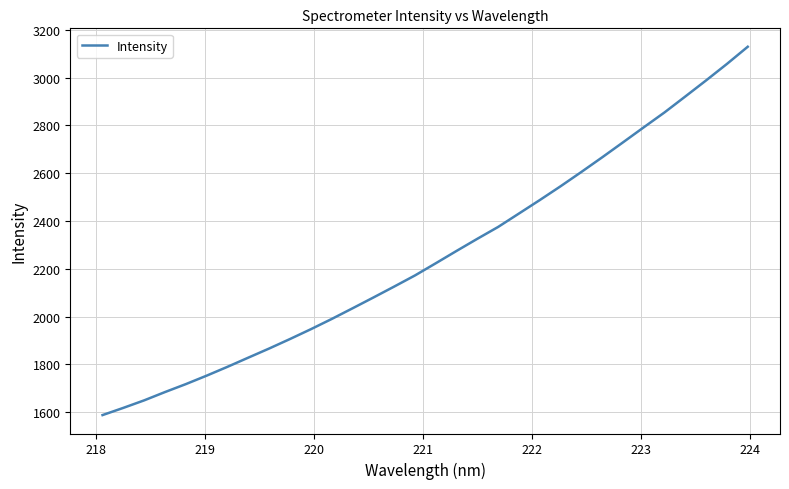

Is this an area chart (filled region under the line)?

No